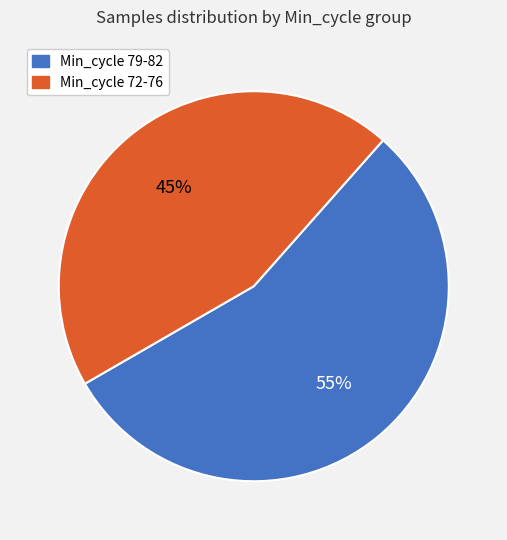

To the nearest percent, what is the difference between the largest and smallest slice percentages?

10%